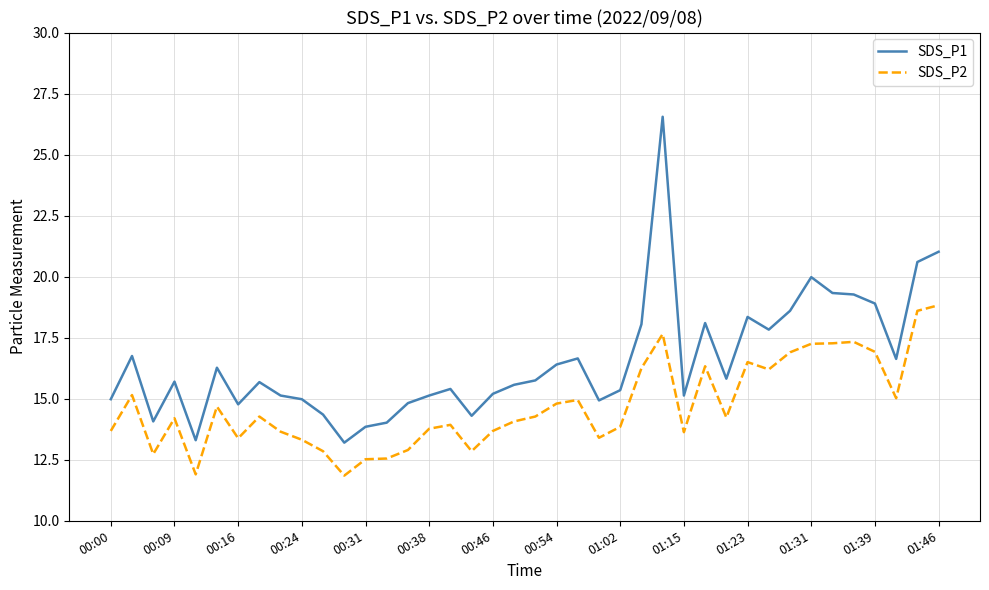

Rank the series by their average value, from lowest to highest.

SDS_P2, SDS_P1